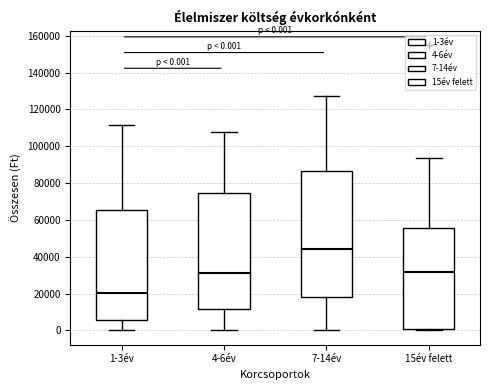

Which box has the highest median line?

7-14év